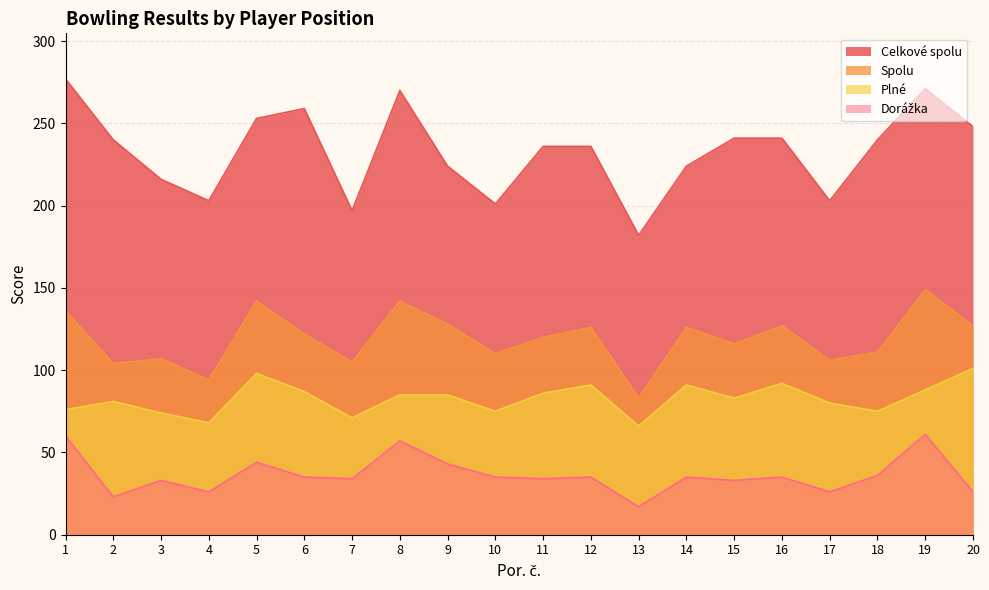

Where is Celkové spolu nearest to the value 229?

9